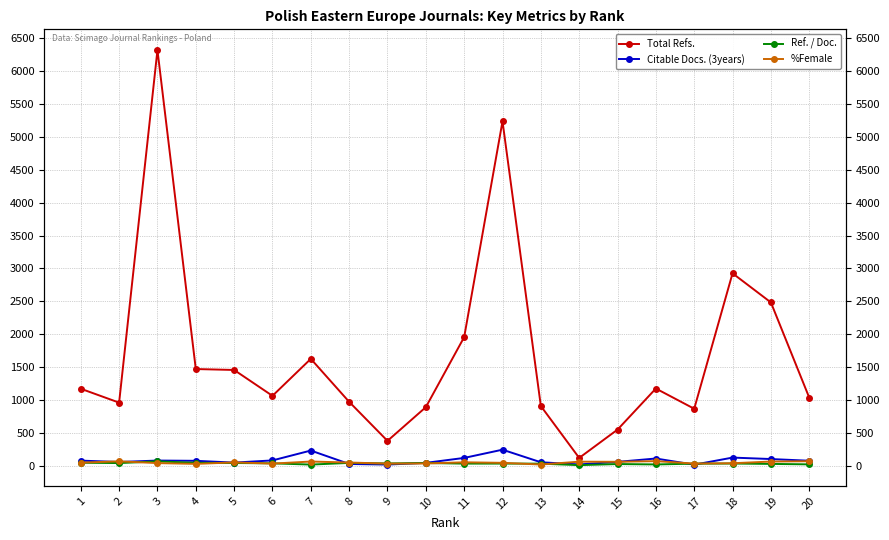

Is the value of Total Refs. at 4 greater than the value of Citable Docs. (3years) at 5?

Yes